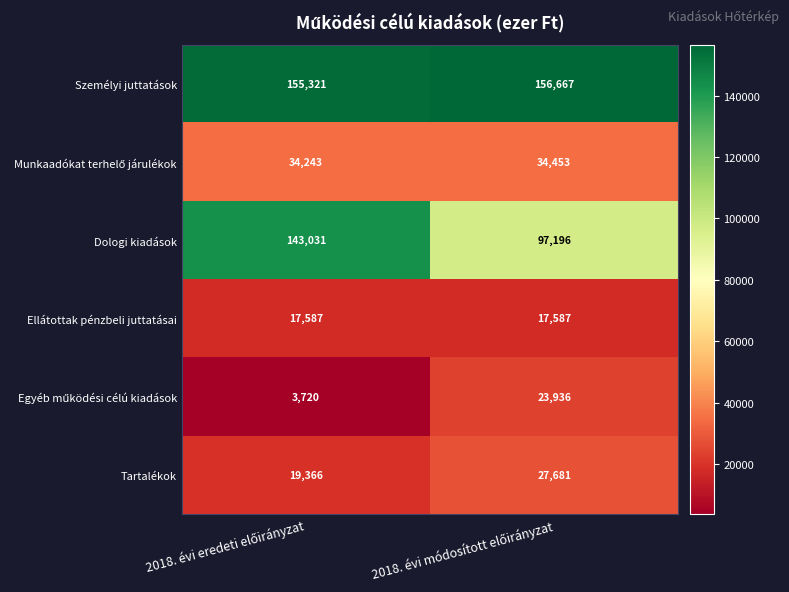

What is the highest value of the Ellátottak pénzbeli juttatásai series?

17587